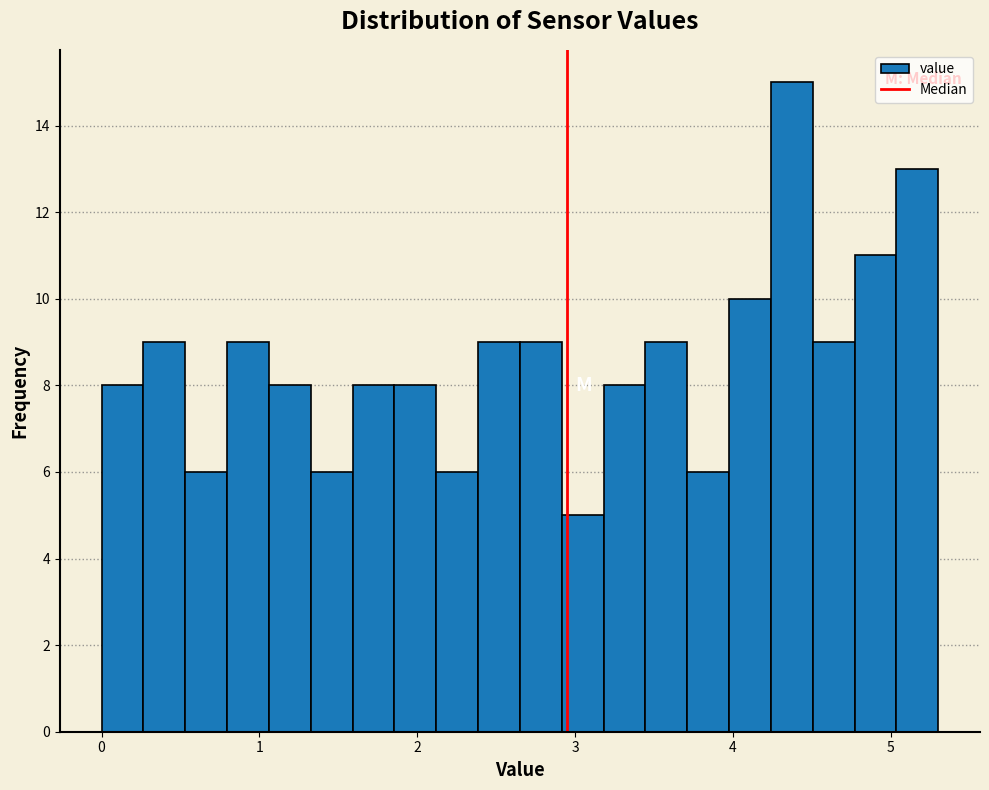

Read against the x-axis, roughly where is the centre of the tallest bar?

4.4